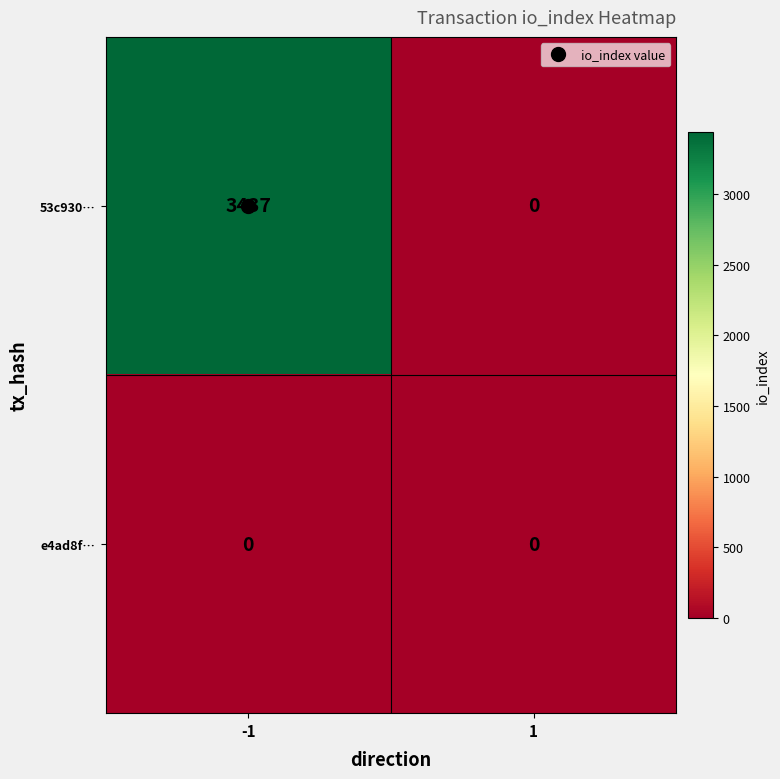

List the series in order of their overall mean, highest first.

53c930…, e4ad8f…